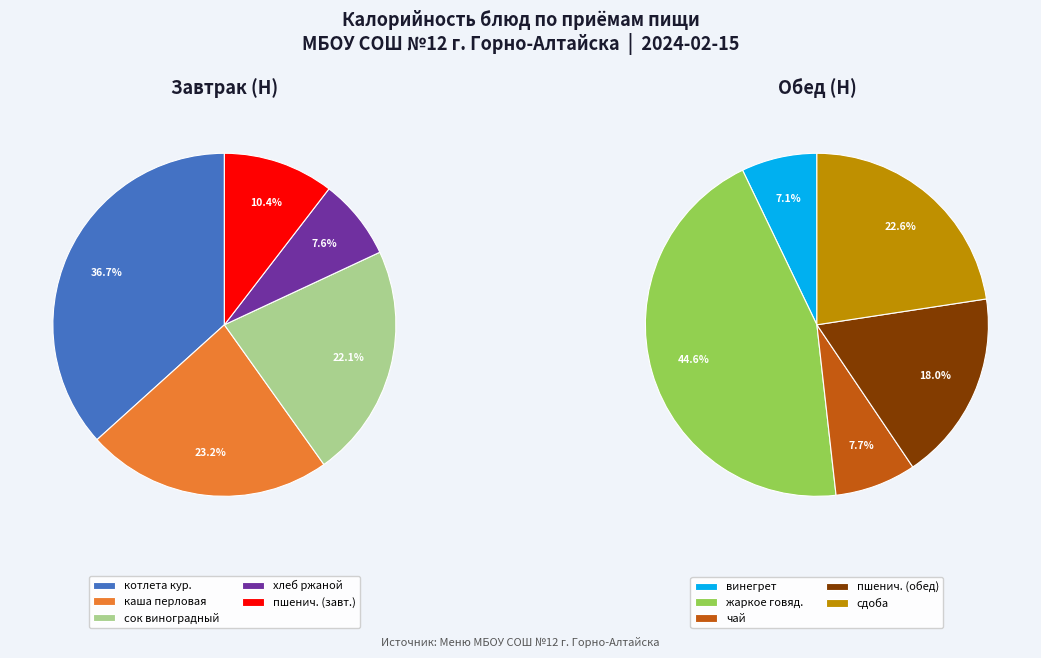

Is it true that котлета из мяса кур is 29% of the pie?

False